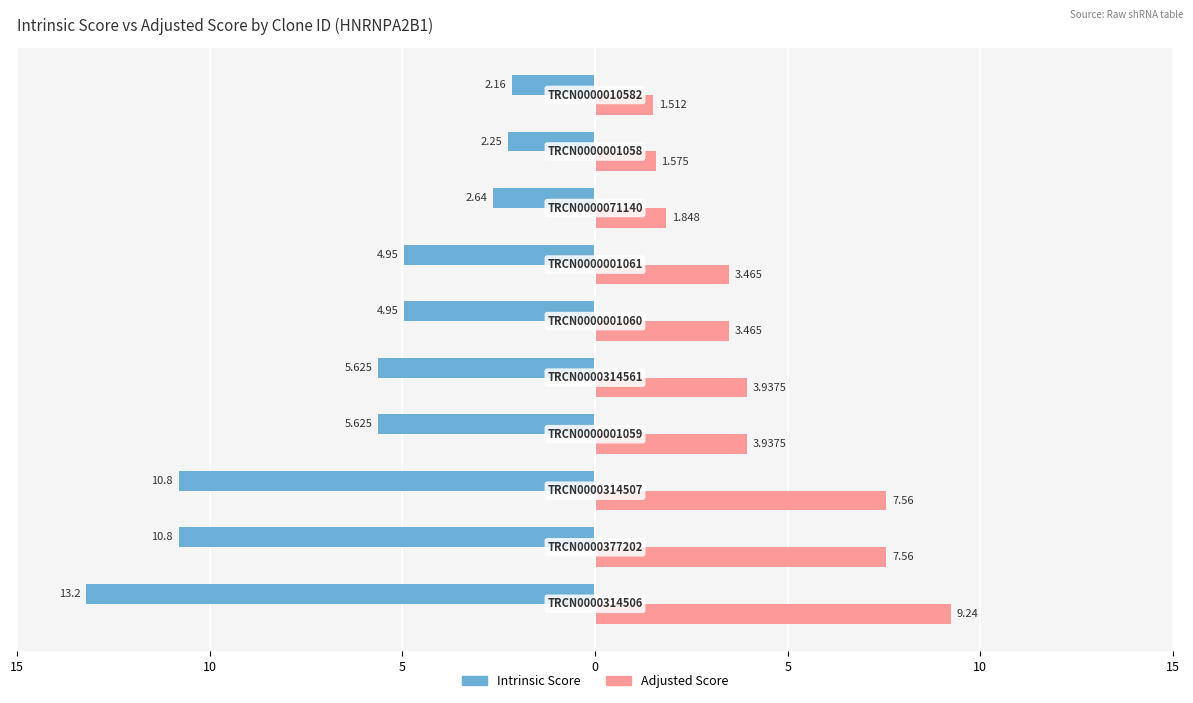

What is the sum of all Intrinsic Score values?

-63.0